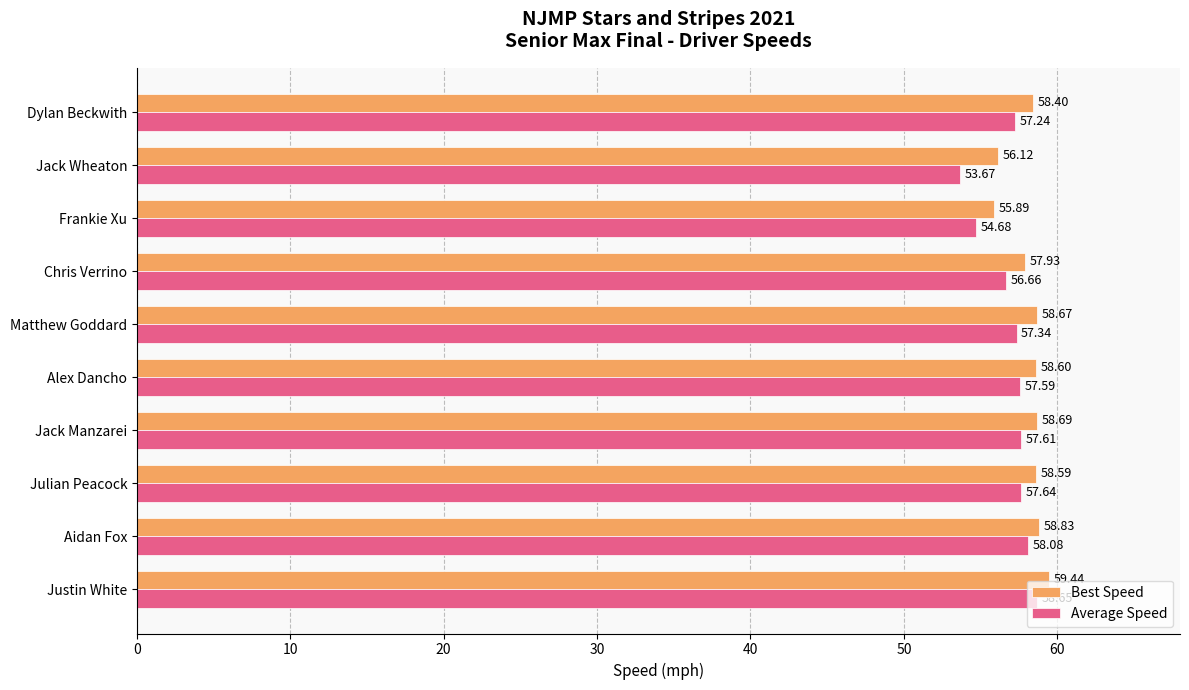

What is the difference between the second highest and second lowest values in the Best Speed series?

2.7